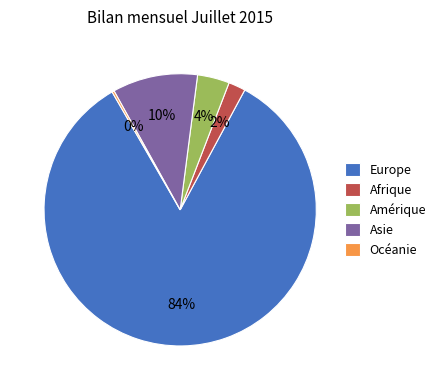

To the nearest percent, what is the combined percentage of Amérique and Asie?

14%